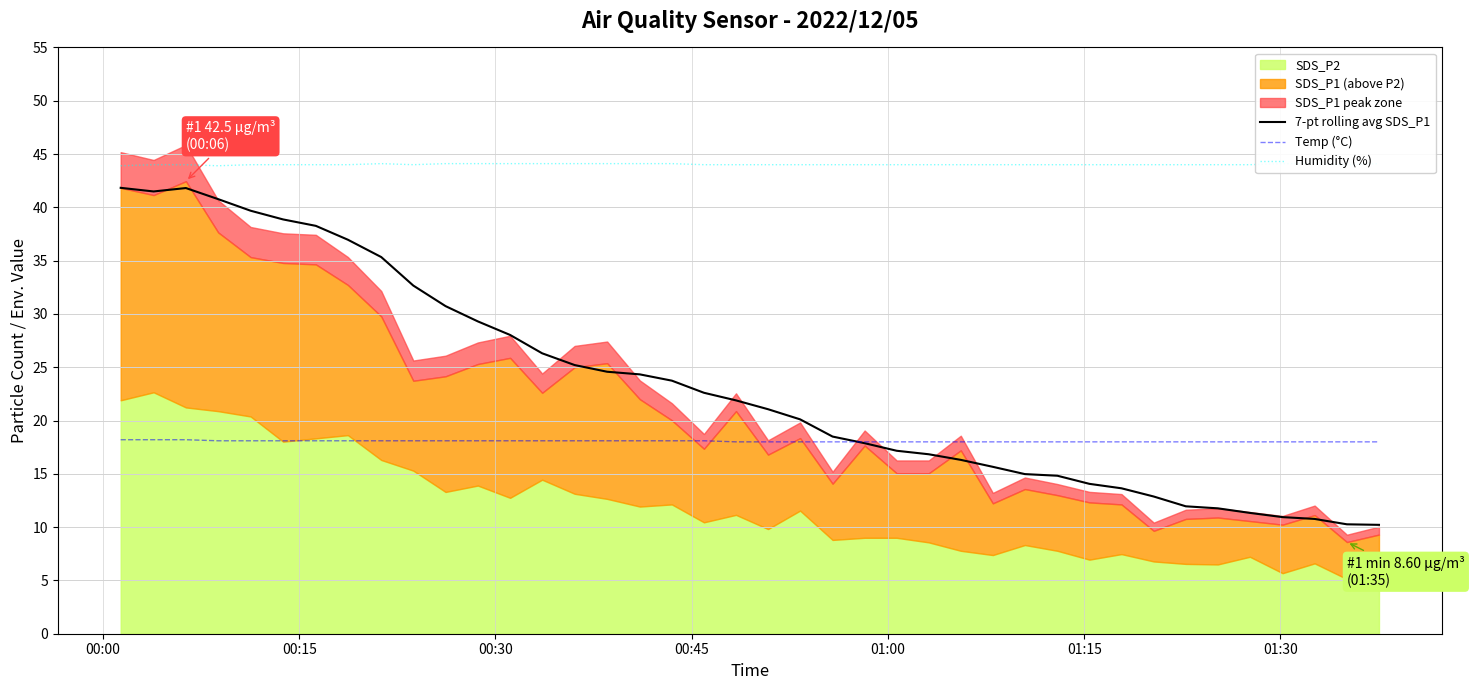

What is the maximum value for Temp (°C)?

18.2